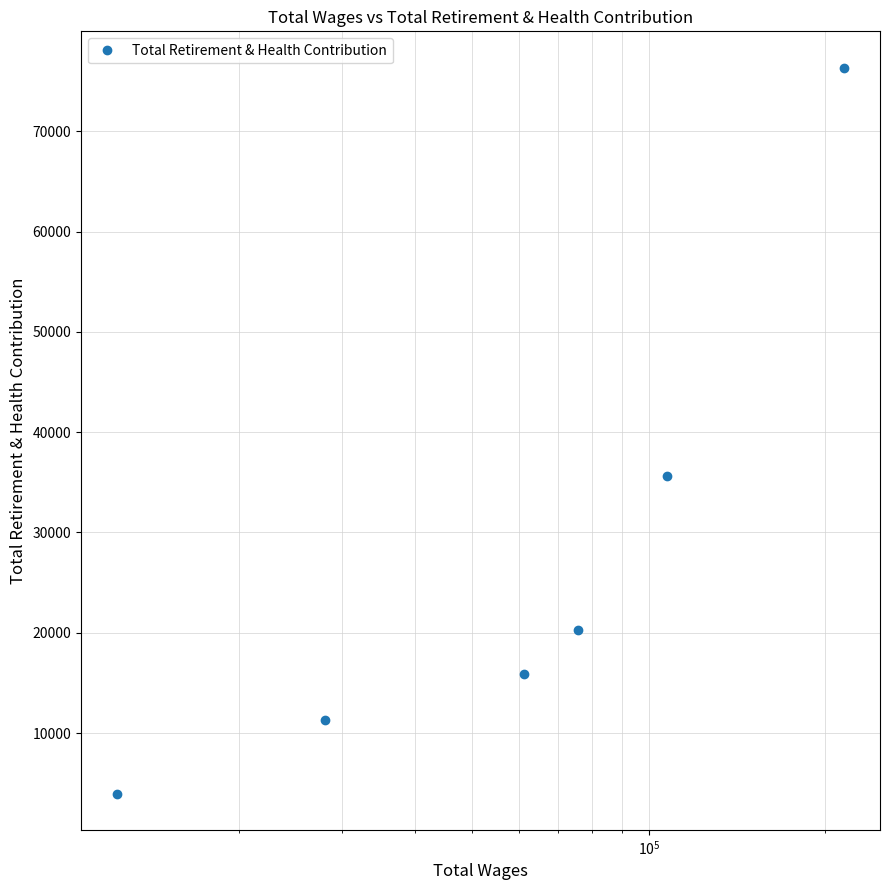

What is the value of the 4th point from the left?

20261